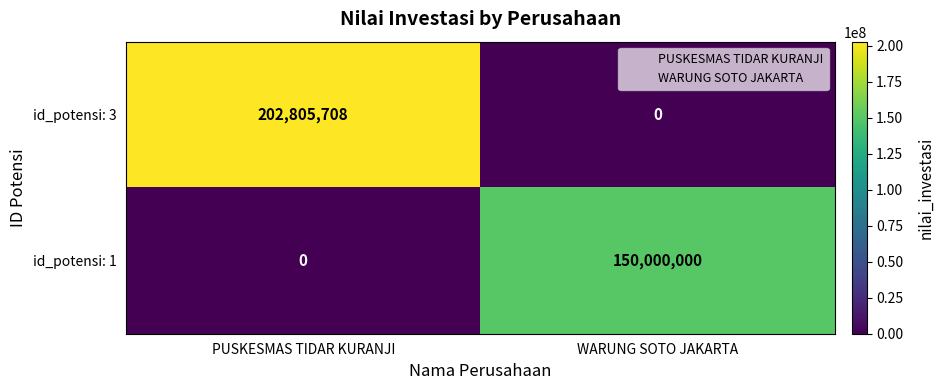

At how many categories does at least one series exceed 30975428?

2